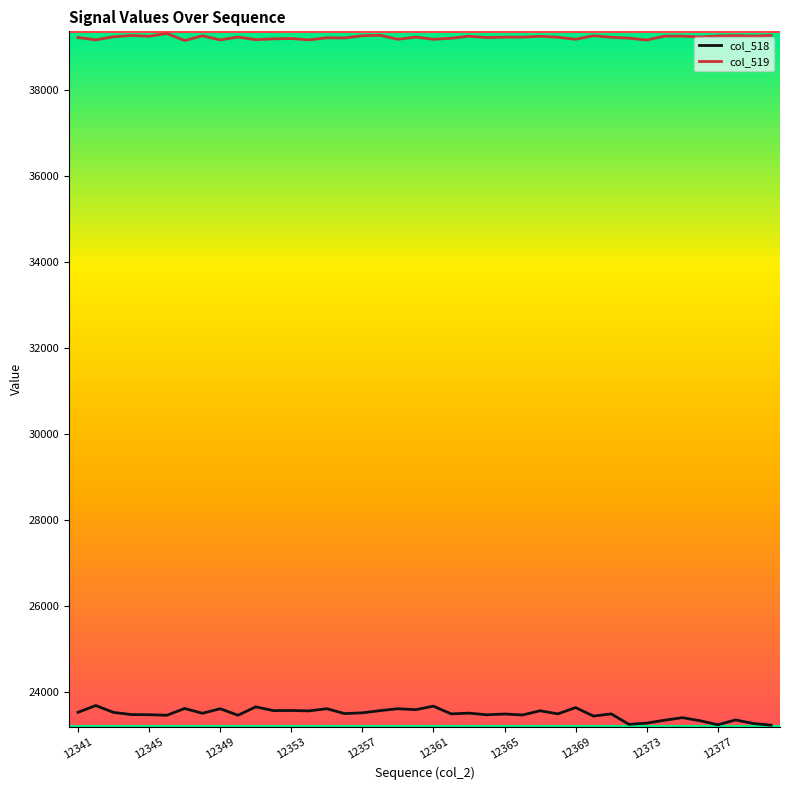

Count the number of data series in this chart.

2